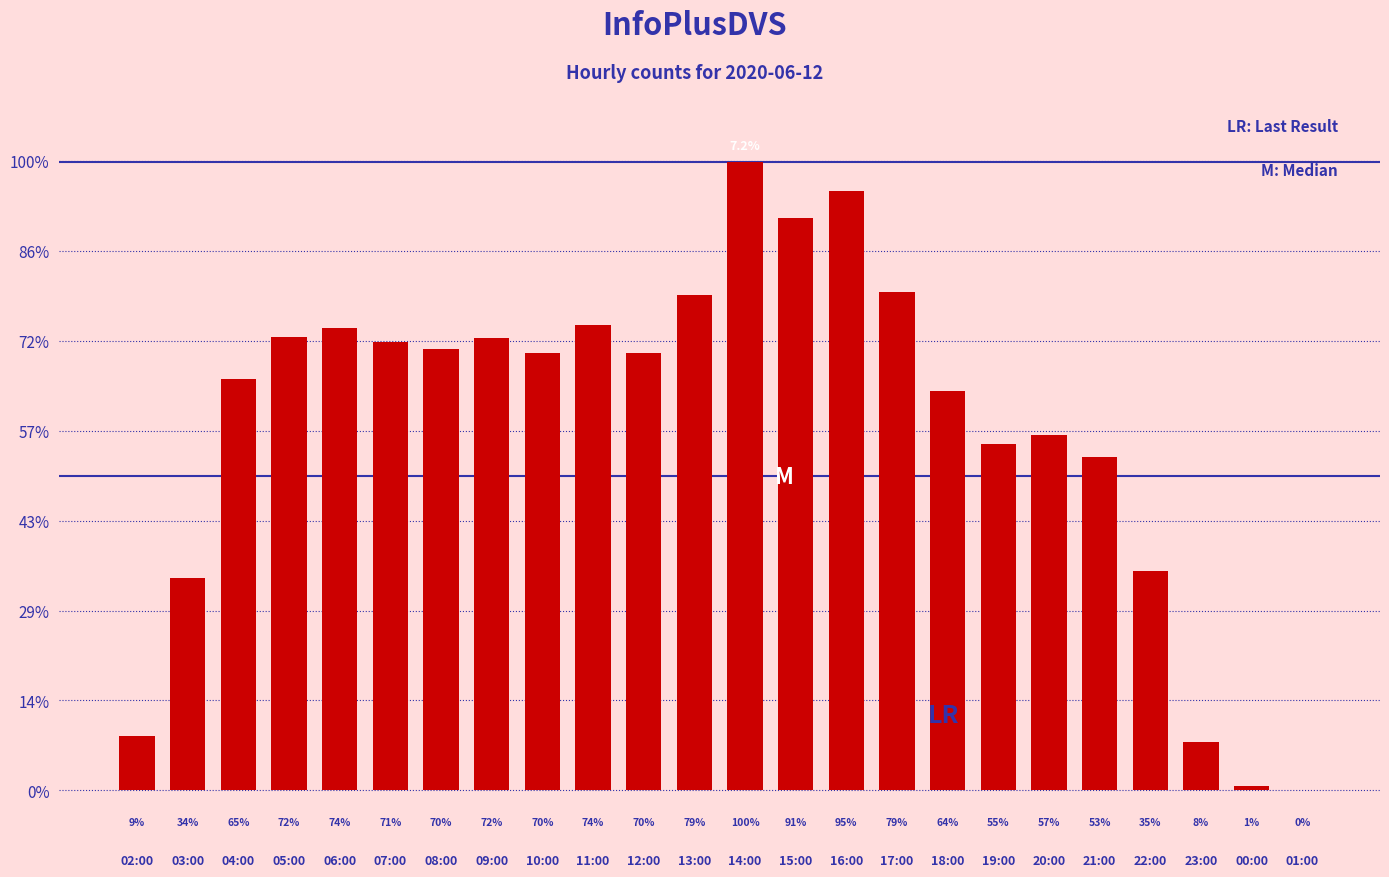

What is the ratio of the value at 04:00 to the value at 03:00?

1.9